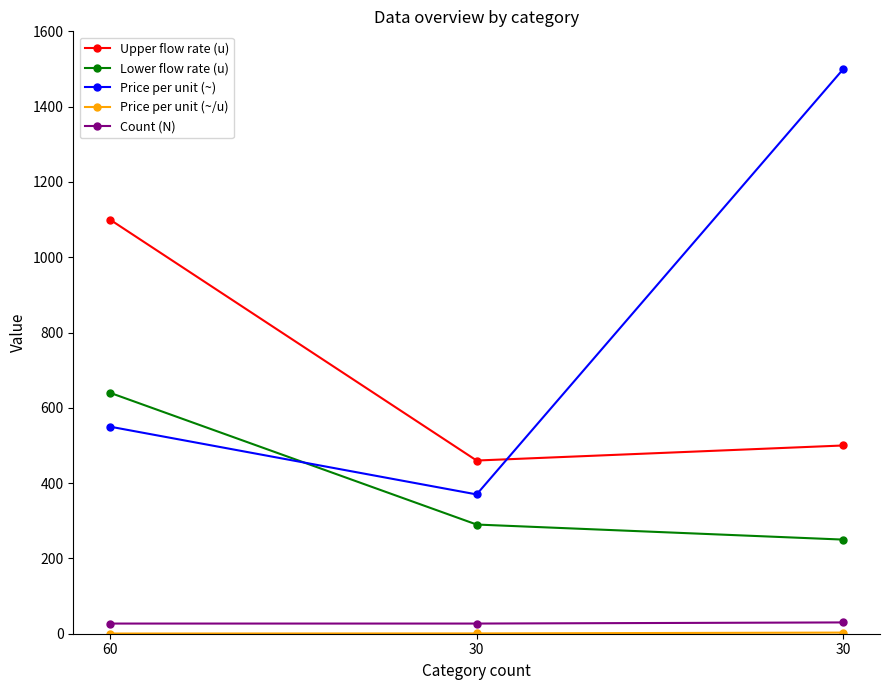

How many data points does each series have?

3